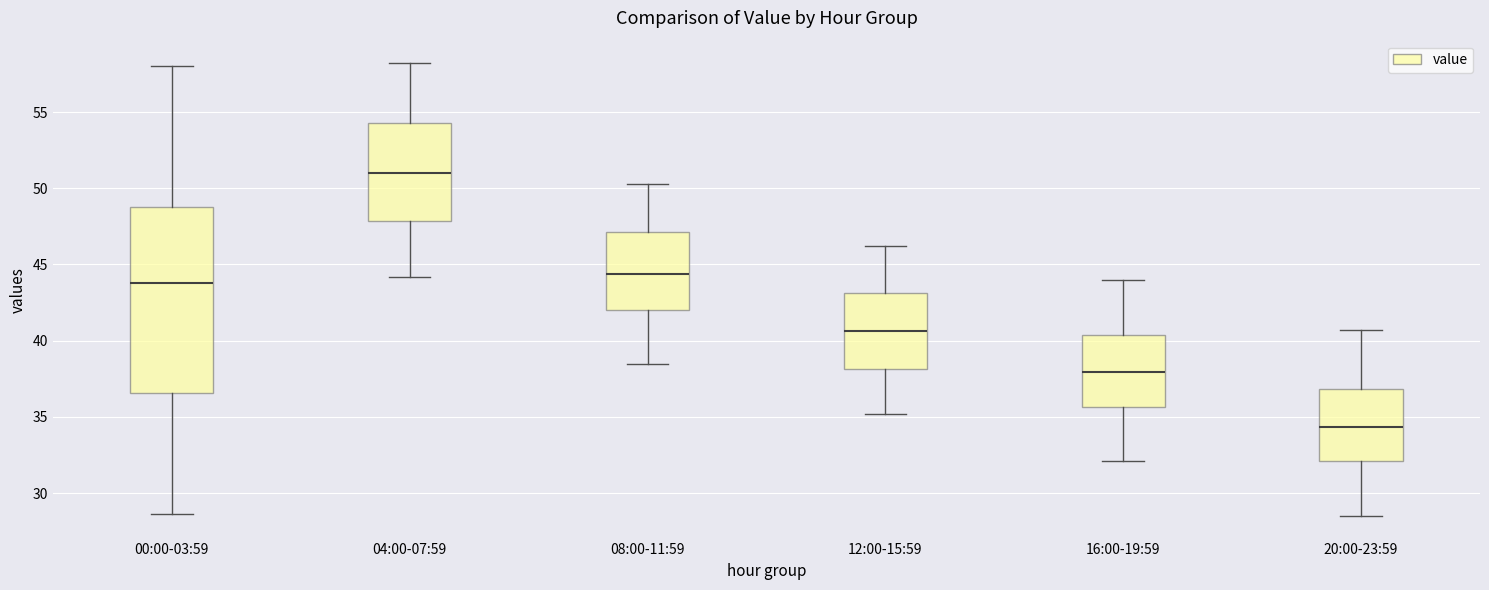

Reading left to right, read every box against the y-axis: the position of its median line, the range the box covers, and the ends of its whiskers. The values are not printed on the chart, so give them approximately, as read against the axis.

00:00-03:59: median 44.0, box 36.5 to 49.0, whiskers 28.5 to 58.0
04:00-07:59: median 51.0, box 48.0 to 54.5, whiskers 44.0 to 58.0
08:00-11:59: median 44.5, box 42.0 to 47.0, whiskers 38.5 to 50.5
12:00-15:59: median 40.5, box 38.0 to 43.0, whiskers 35.0 to 46.0
16:00-19:59: median 38.0, box 35.5 to 40.5, whiskers 32.0 to 44.0
20:00-23:59: median 34.5, box 32.0 to 37.0, whiskers 28.5 to 40.5